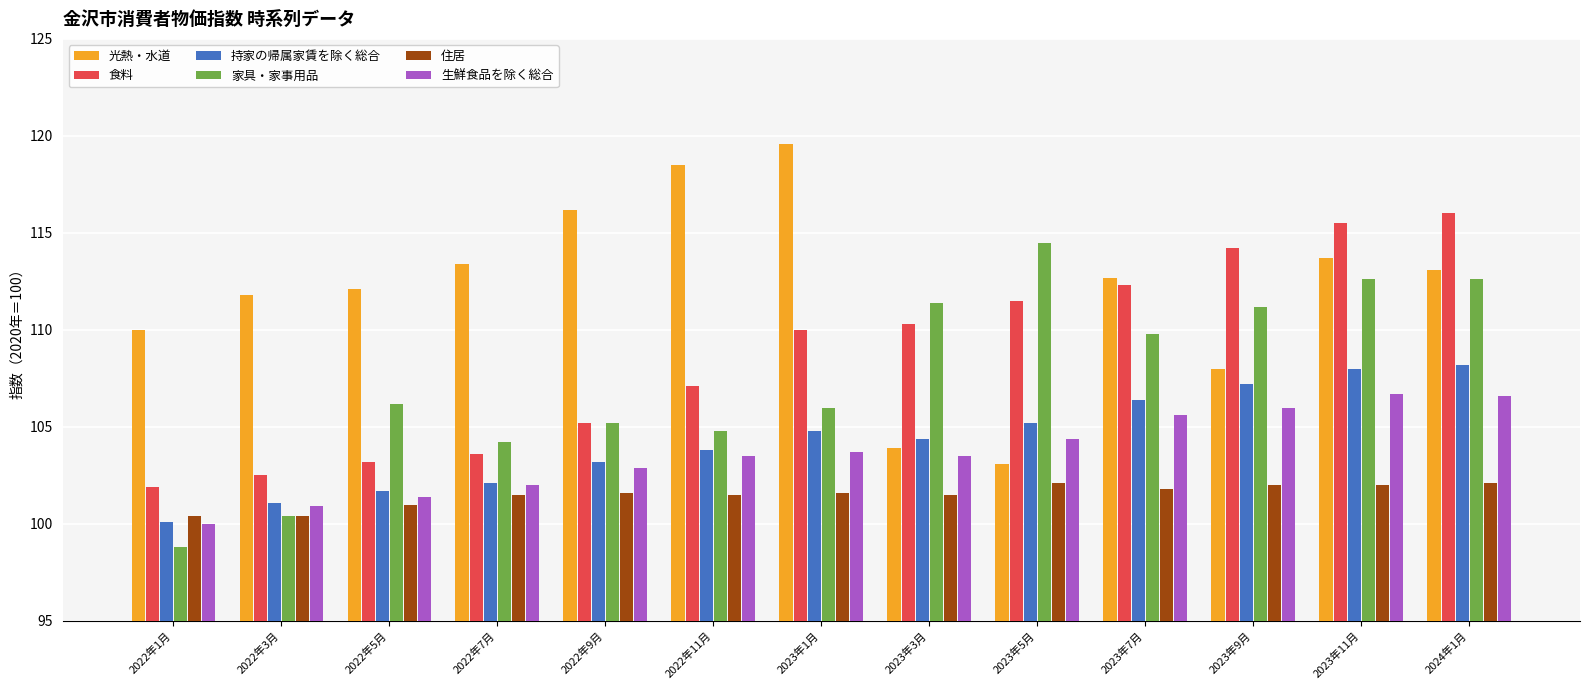

At 2023年7月, list the series in order from smallest to largest.

住居, 生鮮食品を除く総合, 持家の帰属家賃を除く総合, 家具・家事用品, 食料, 光熱・水道